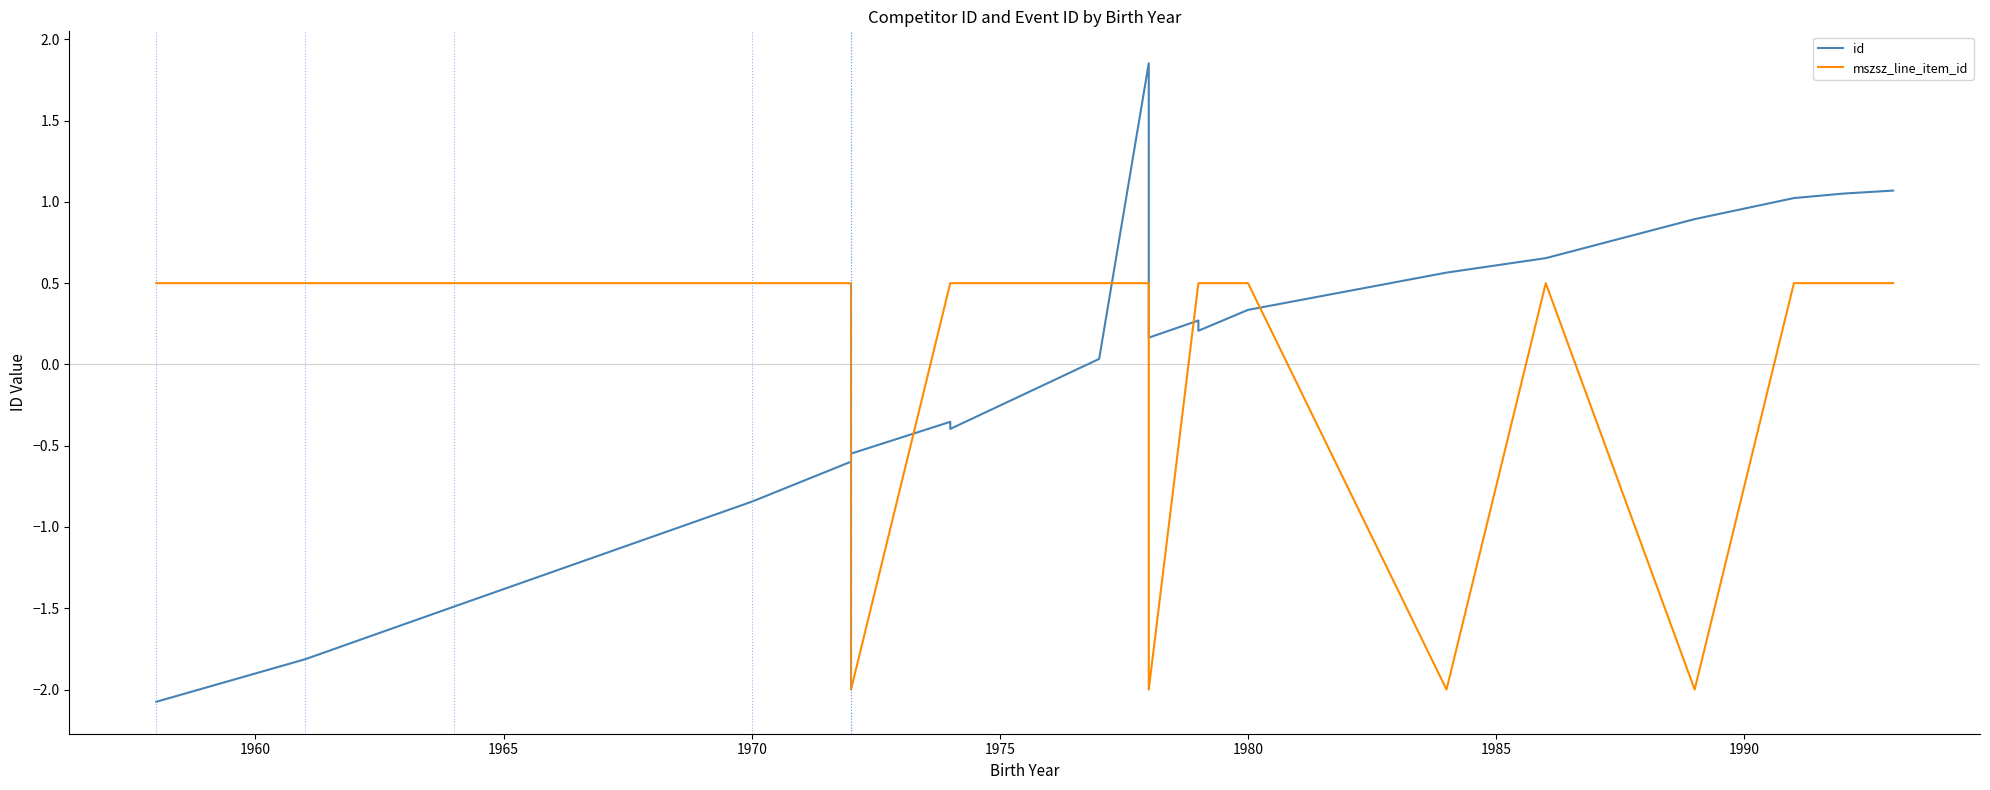

How many lines are shown in the chart?

2